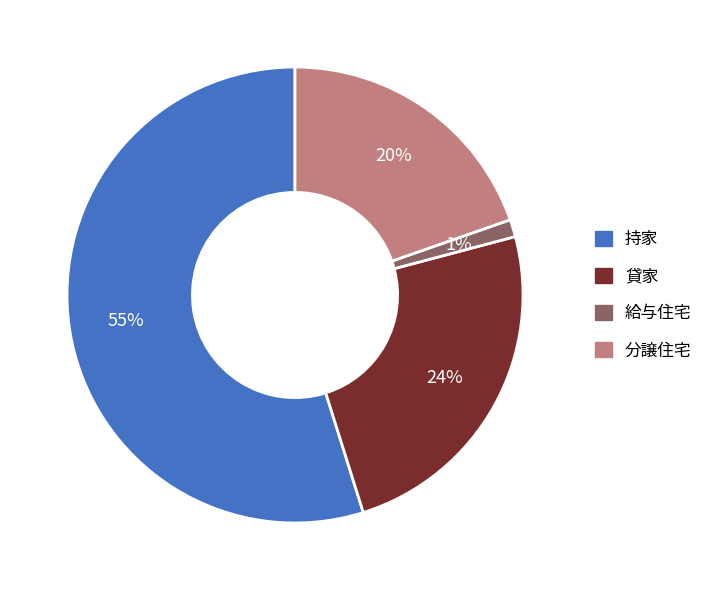

Which has a higher value, 給与住宅 or 貸家?

貸家